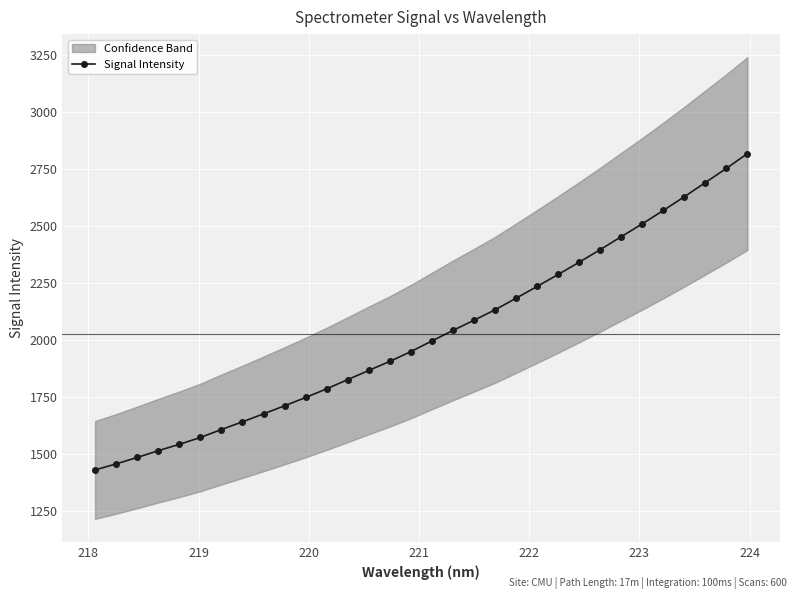

Is this an area chart (filled region under the line)?

No